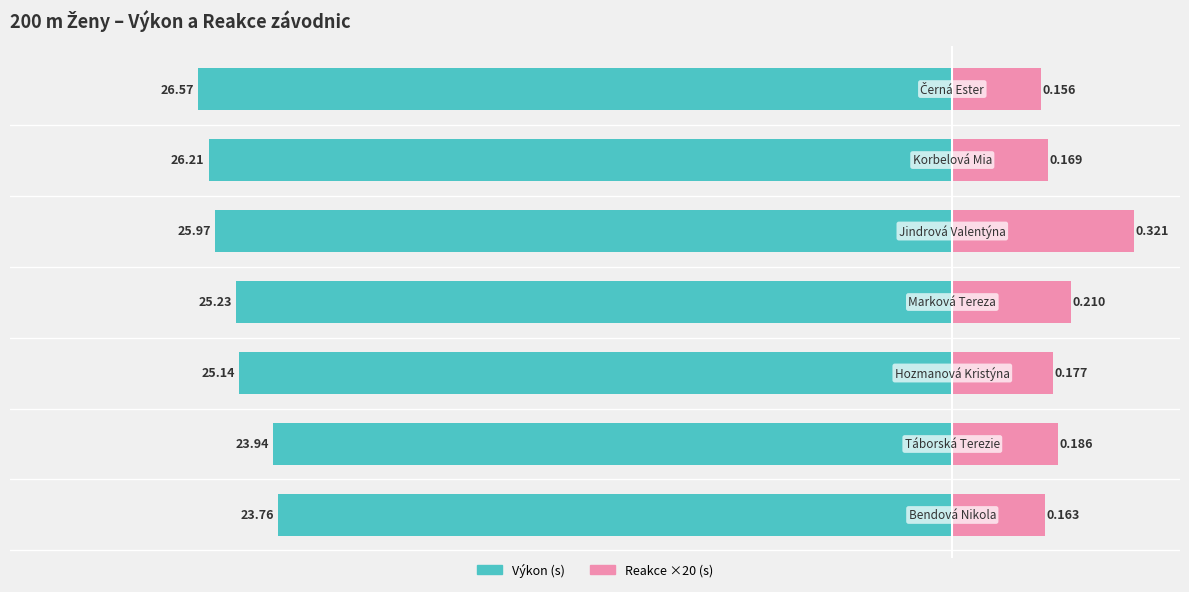

True or false: Reakce ×20 (s) has a value of 1.5 at 3.

False